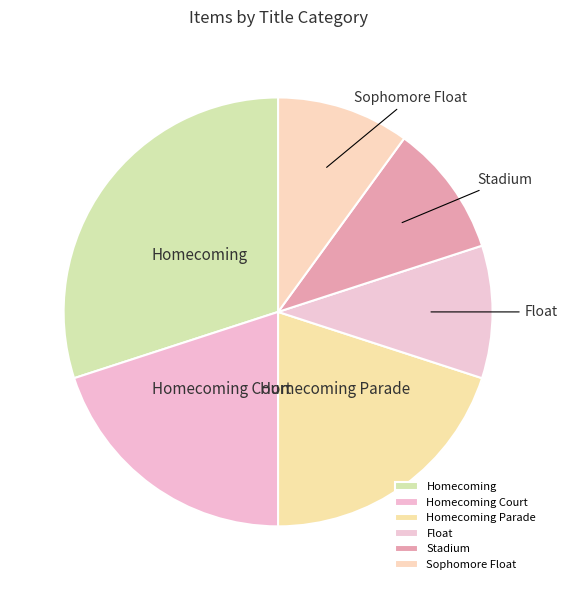

Is there a majority slice in this chart?

No